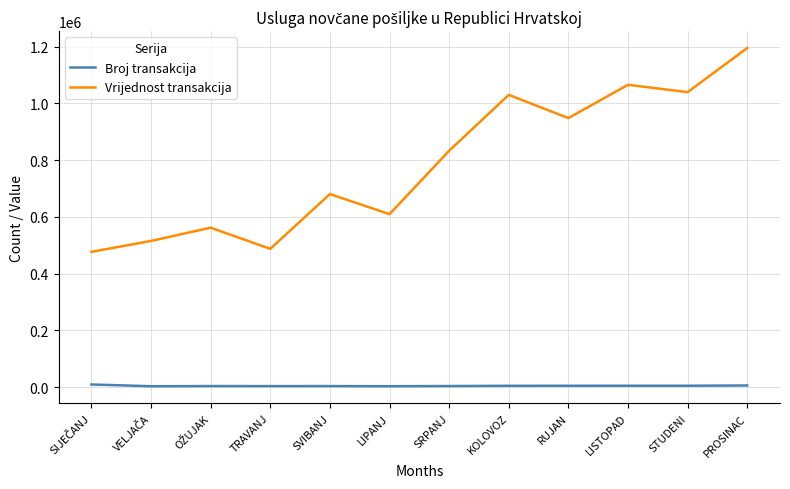

Which series has the largest range (max minus min)?

Vrijednost transakcija